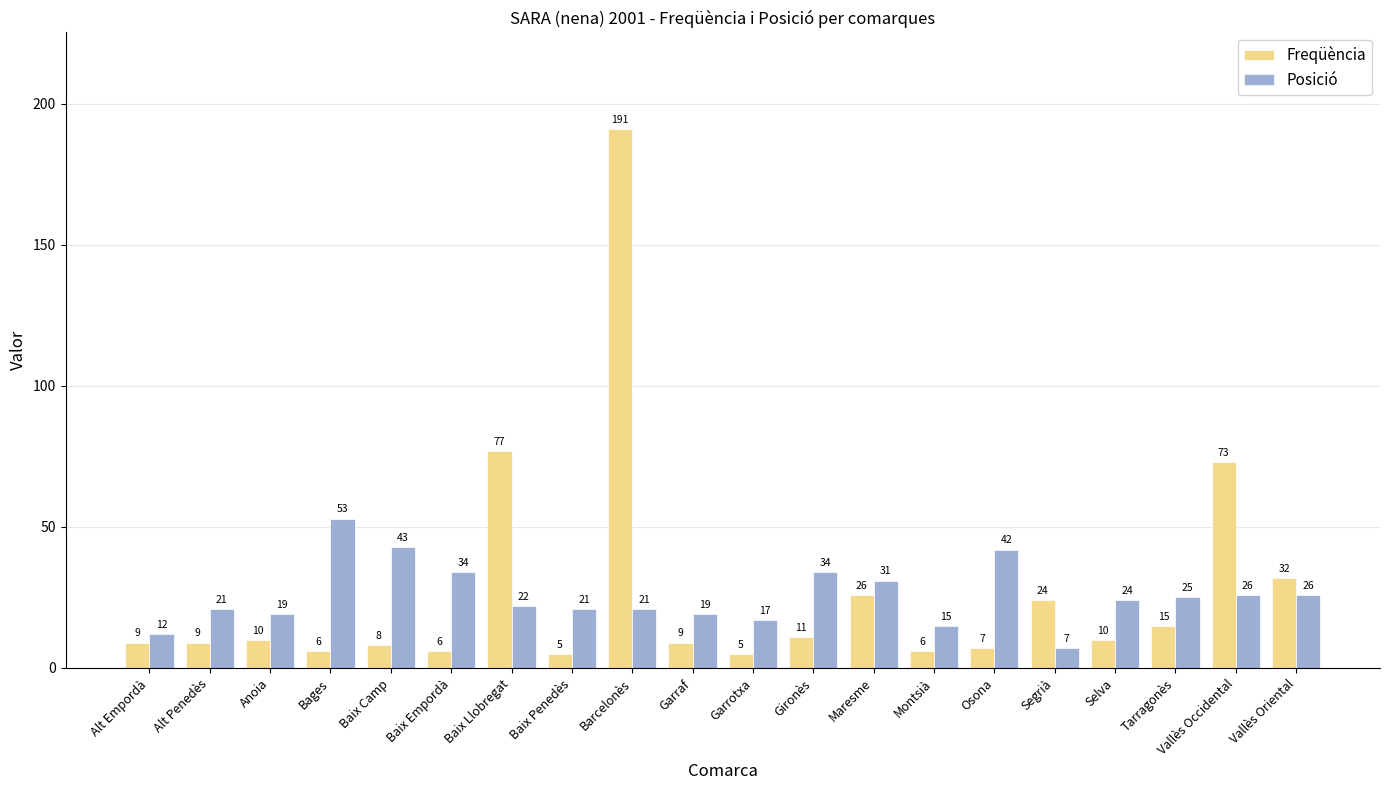

True or false: Freqüència has a value of 6 at Bages.

True